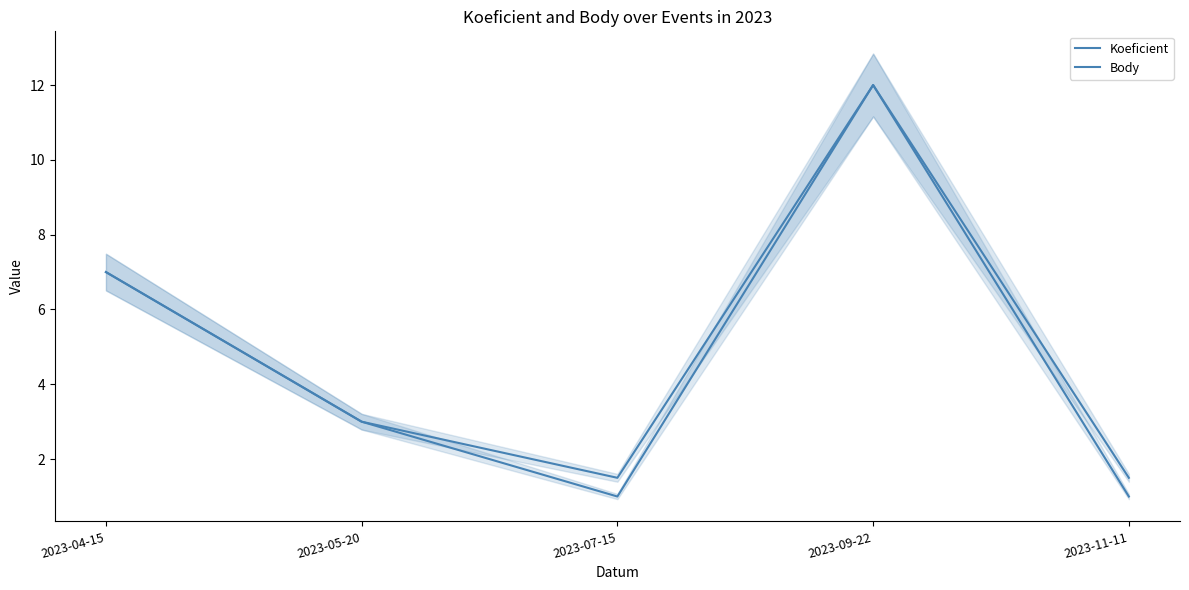

At which category is the sum across all series the highest?

2023-09-22